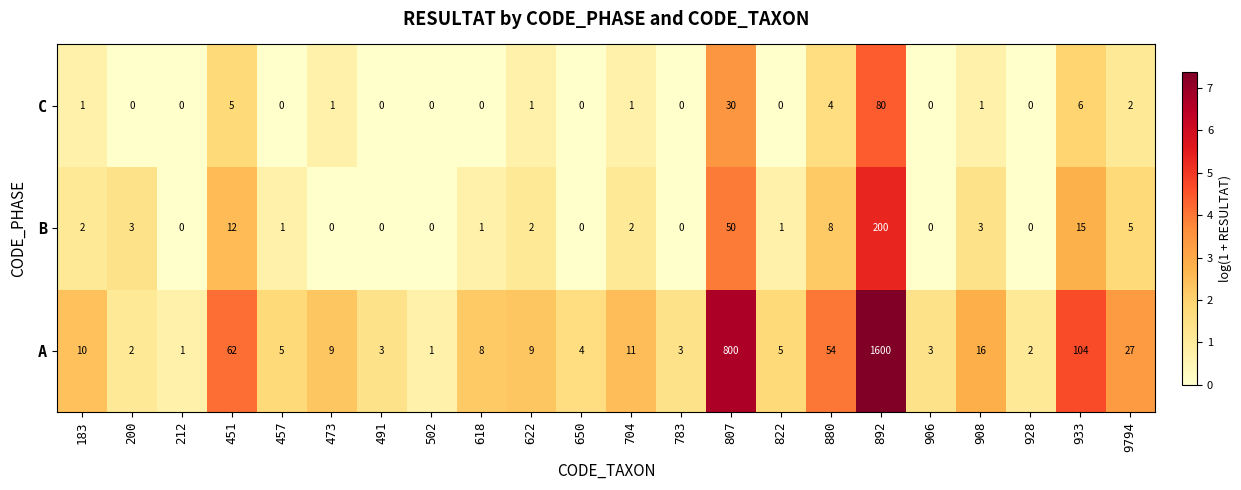

Which series has the largest total across all categories?

A